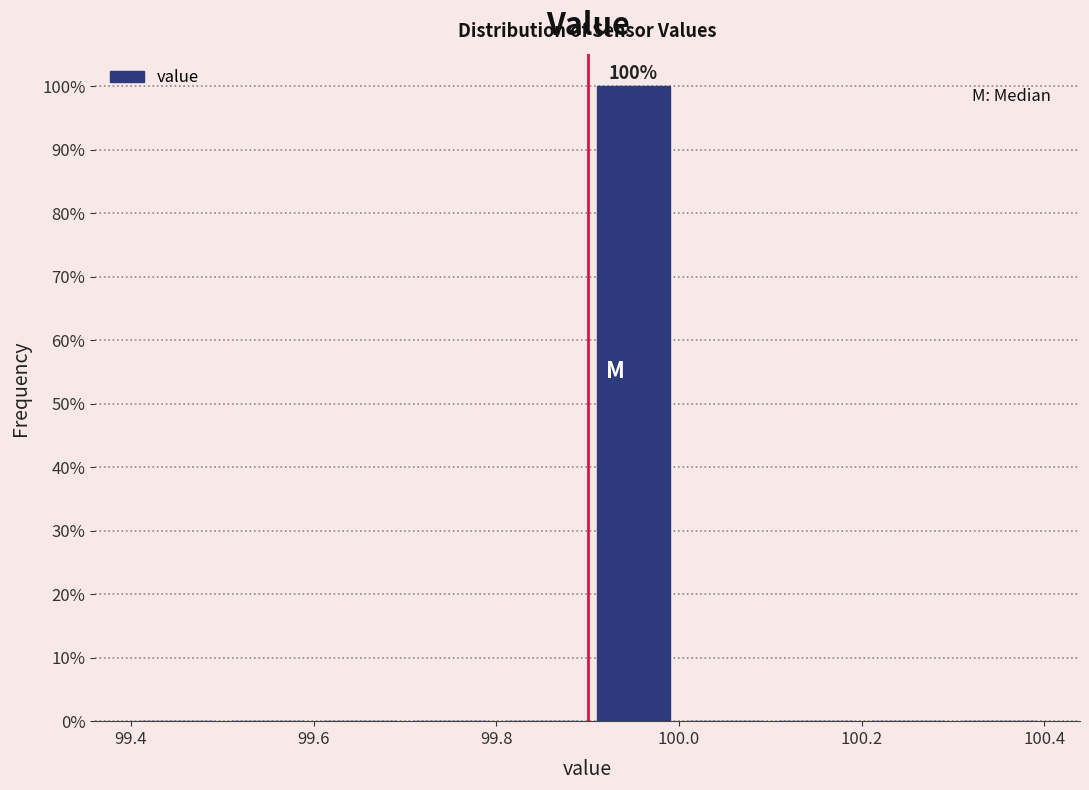

Which range on the x-axis has the tallest bar?

99.9 to 100.0